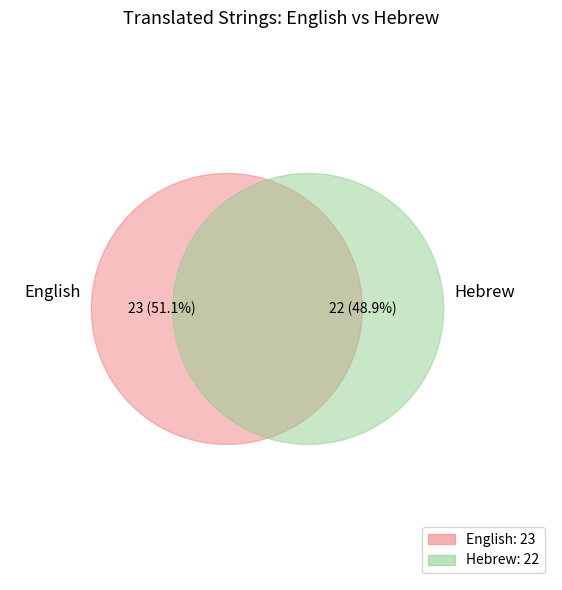

Is it true that English is 38% of the pie?

False